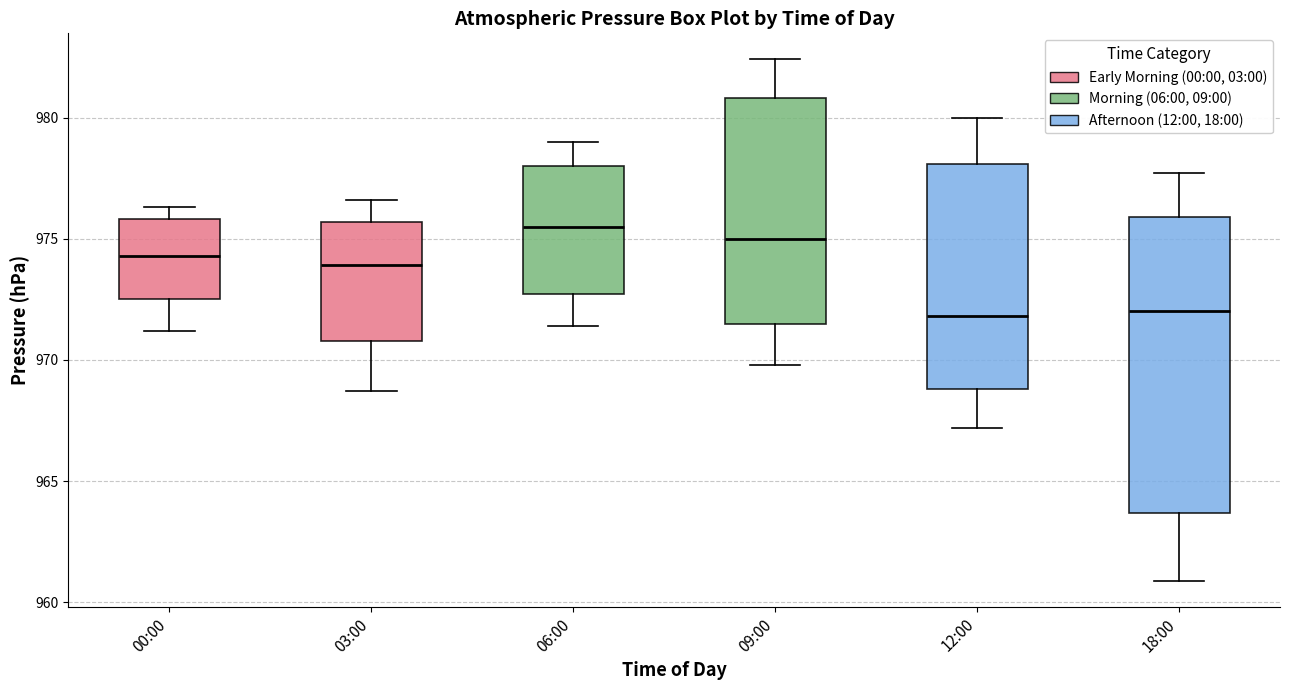

Which box's median line is the highest?

06:00